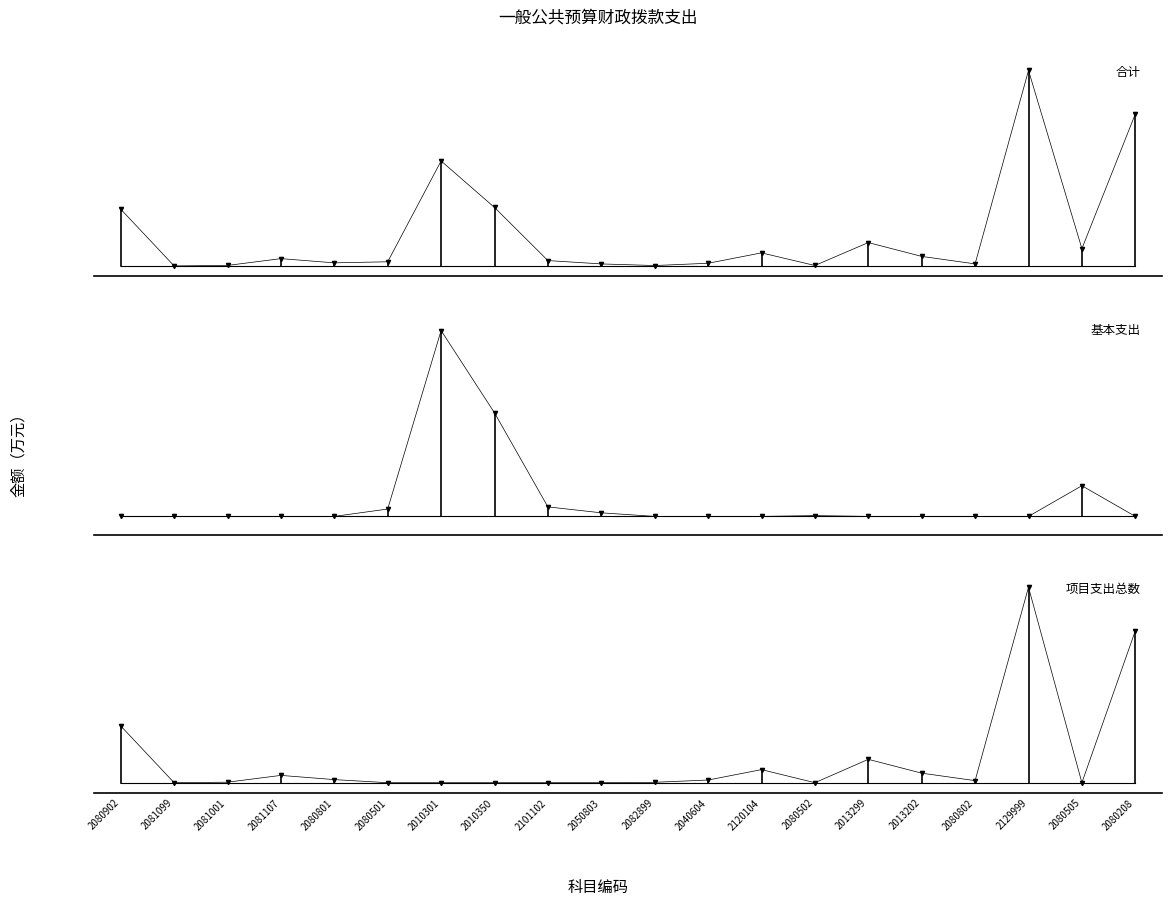

What is the highest value of the 项目支出总数 series?

10292.5